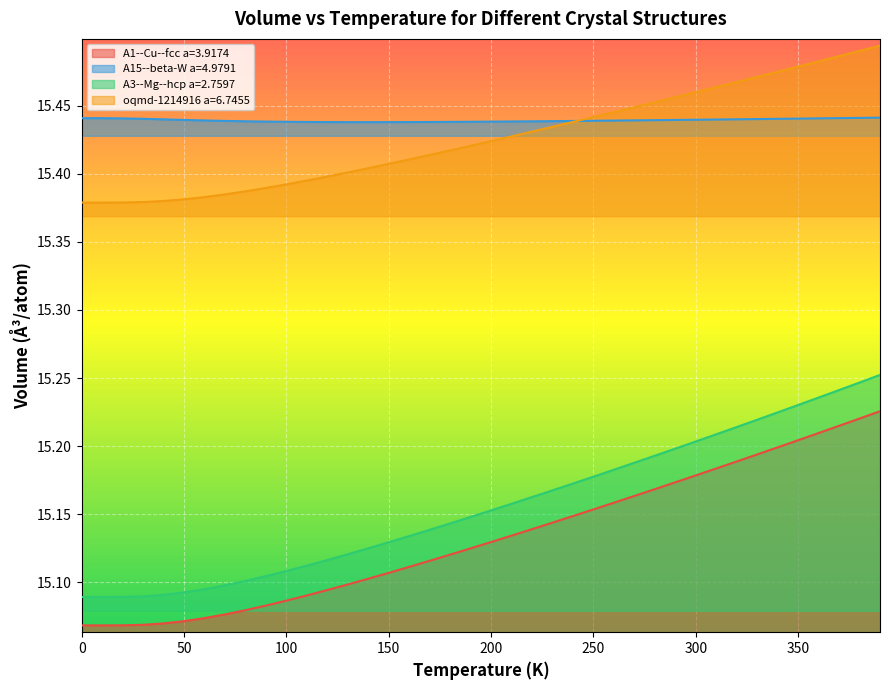

True or false: A1--Cu--fcc a=3.9174 and A15--beta-W a=4.9791 intersect in this chart.

False